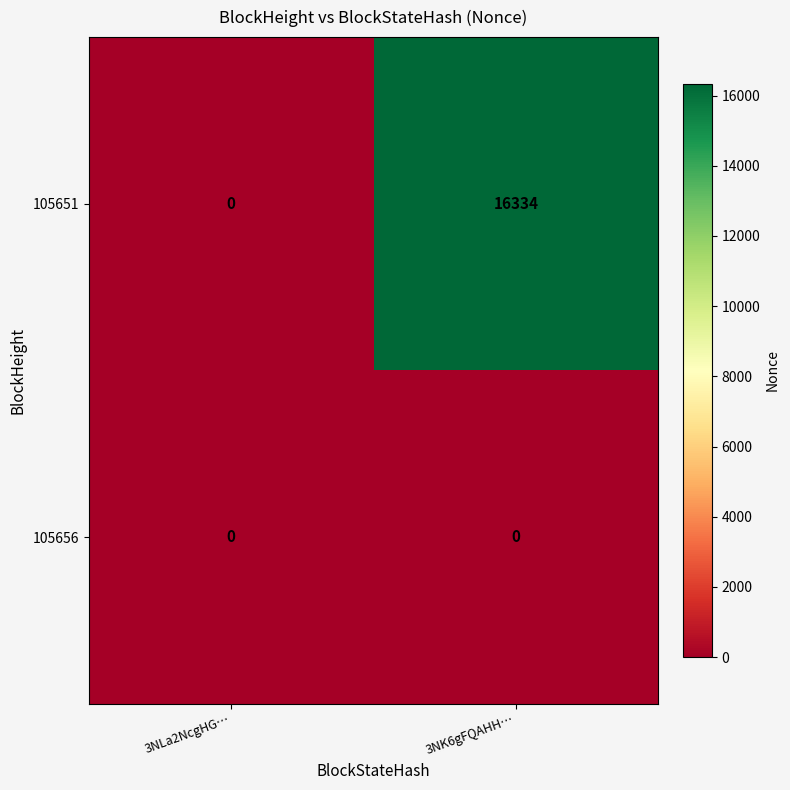

Which series has the widest spread of values?

105651